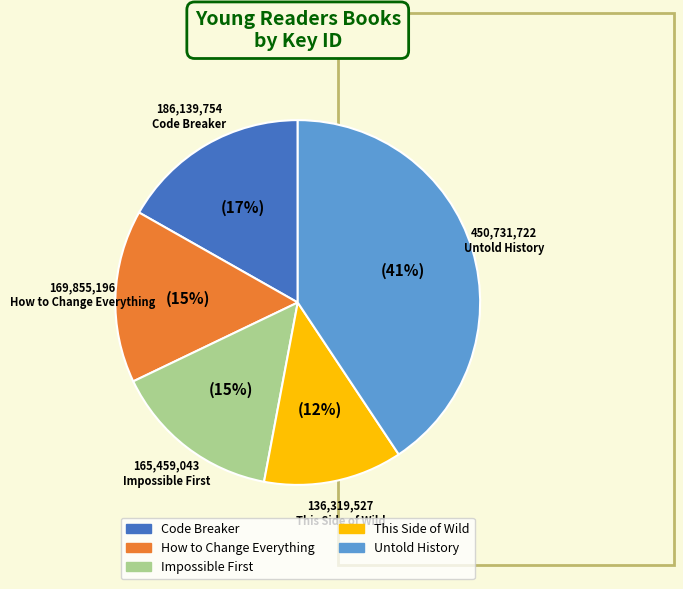

To the nearest percent, what is the average slice percentage?

20%